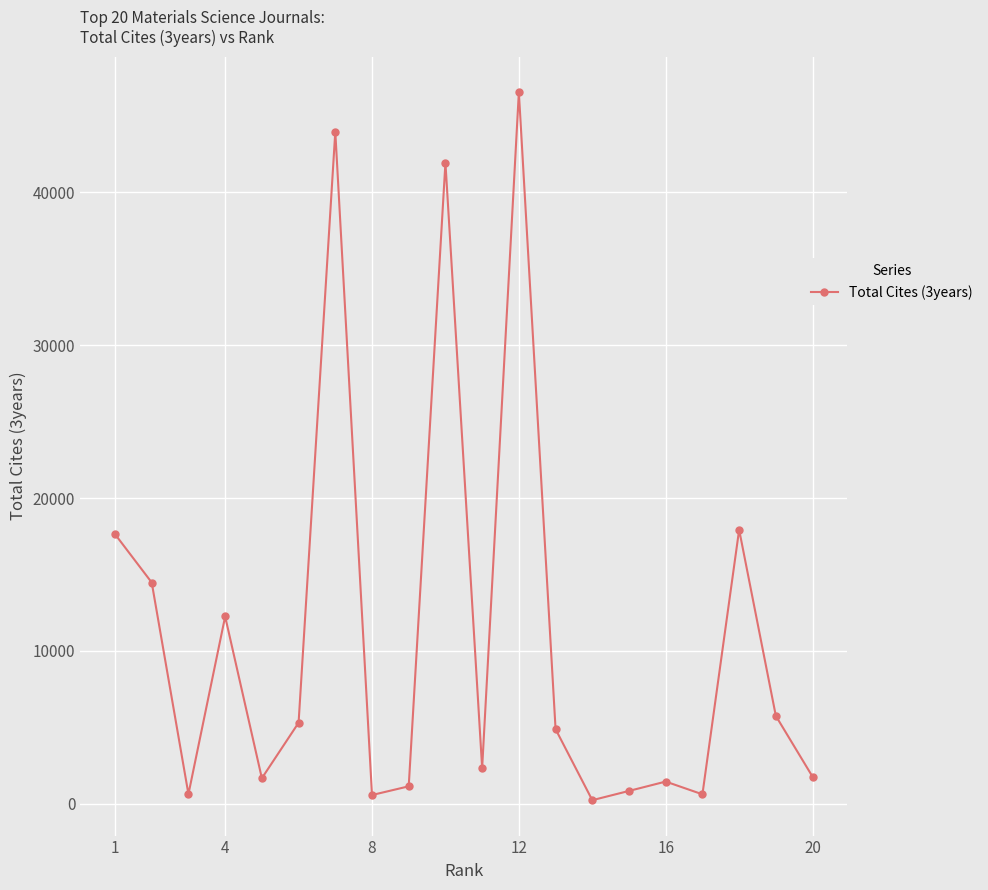

What is the maximum value shown in the chart?

46567